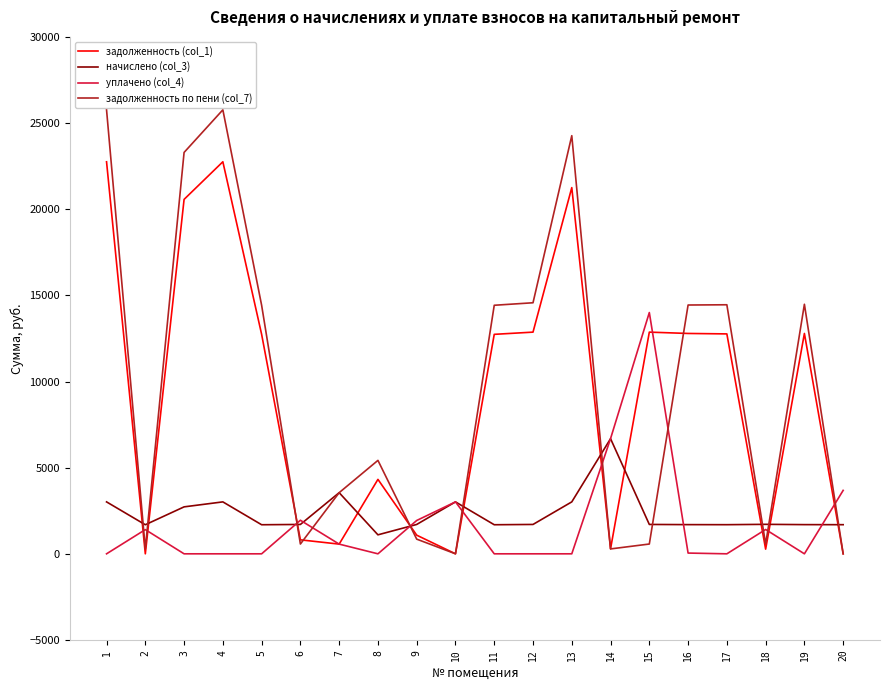

What is the difference between the highest and lowest values at 19?

14482.9